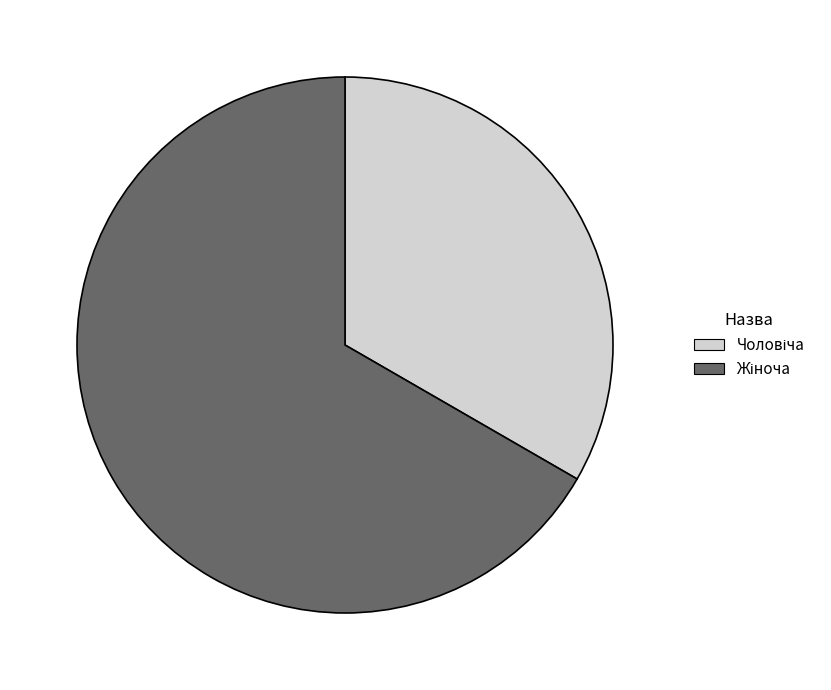

Does any single category account for the majority?

Yes